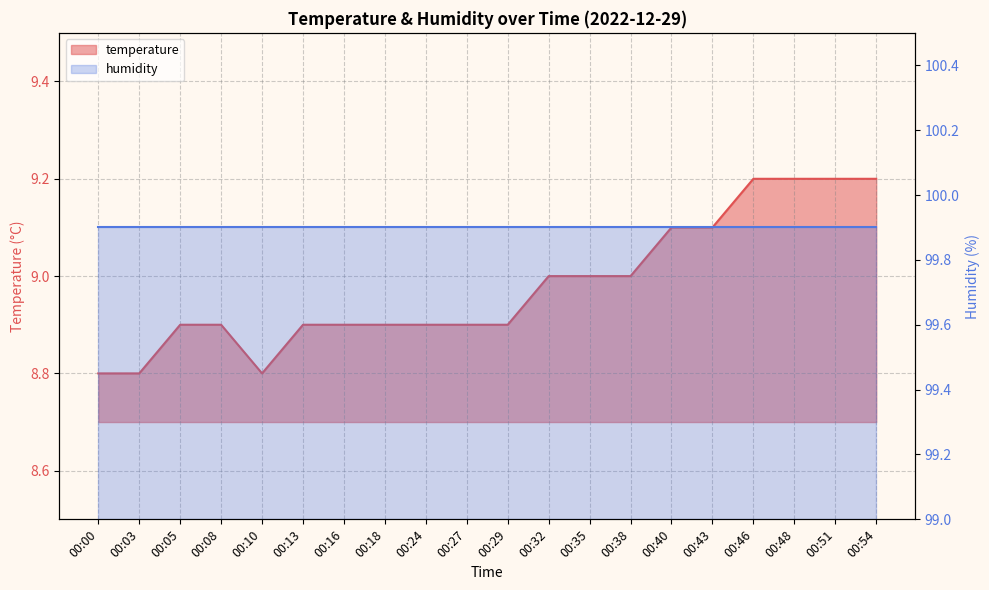

Reading left to right, extract all data points from this chart.

8.8	8.8	8.9	8.9	8.8	8.9	8.9	8.9	8.9	8.9	8.9	9.0	9.0	9.0	9.1	9.1	9.2	9.2	9.2	9.2